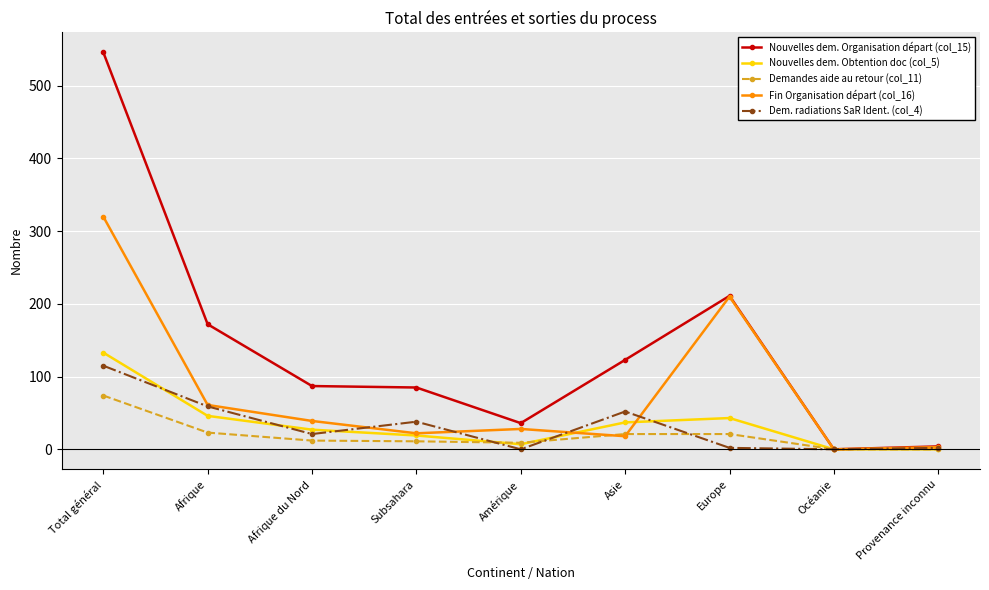

Read the Demandes aide au retour (col_11) value at Afrique, to the nearest 10.

20